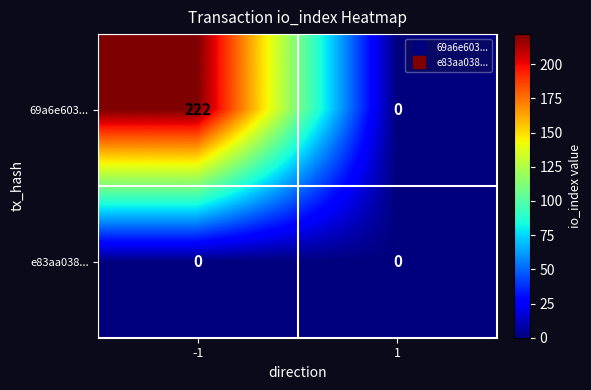

Count the number of categories in the chart.

2